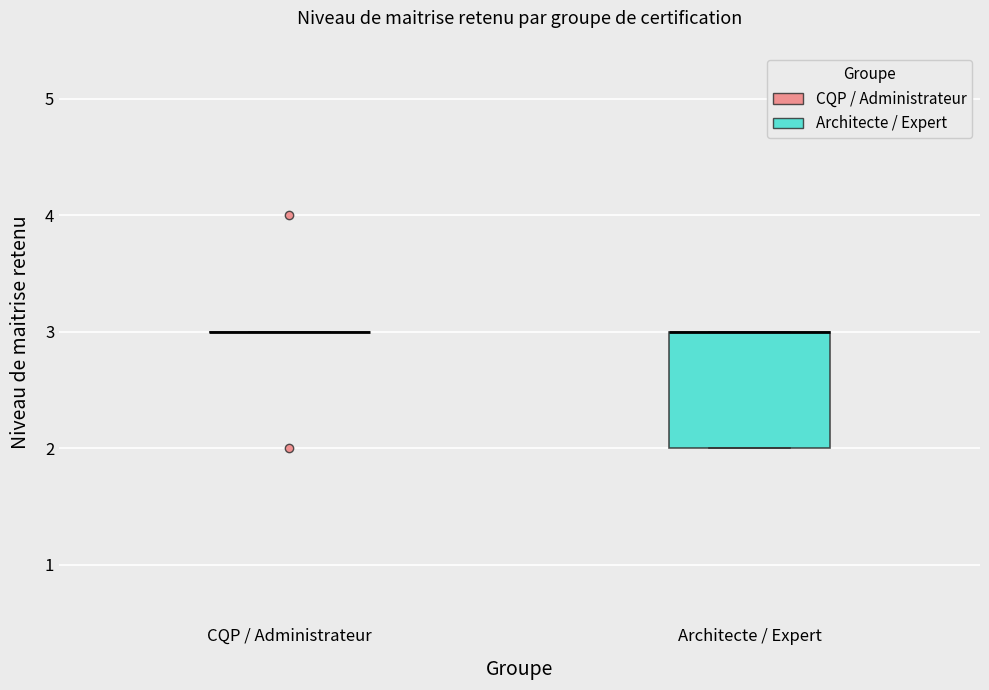

Reading left to right, transcribe this box plot: for each box, give where its median line is, the range the box spans, and where its two whiskers end, as read against the y-axis. The values are not printed on the chart, so give them approximately, as read against the axis.

CQP / Administrateur: box collapsed to a line at 3, whiskers 3 to 3
Architecte / Expert: median 3 (drawn on the box's upper edge), box 2 to 3, whiskers 2 to 3